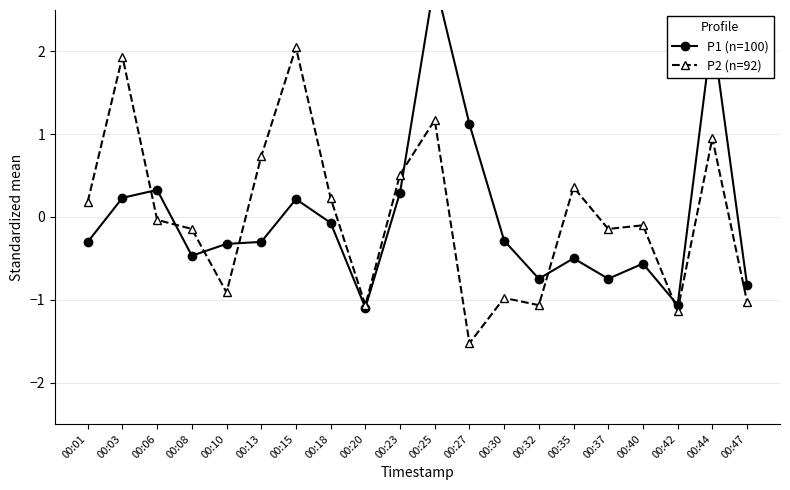

Where is the first local maximum for P2 (n=92)?

00:03